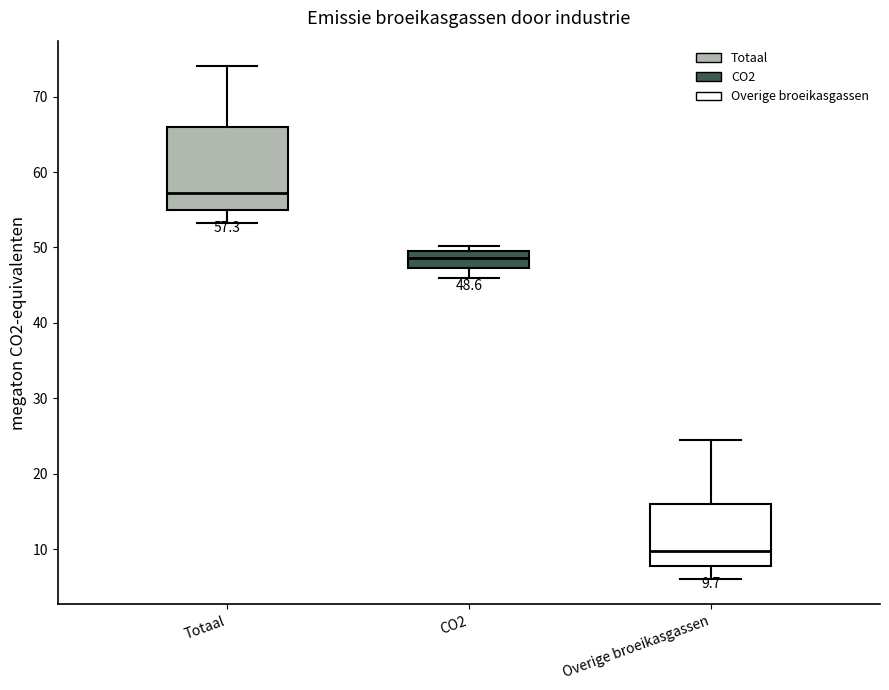

Which box has the lowest median line?

Overige broeikasgassen